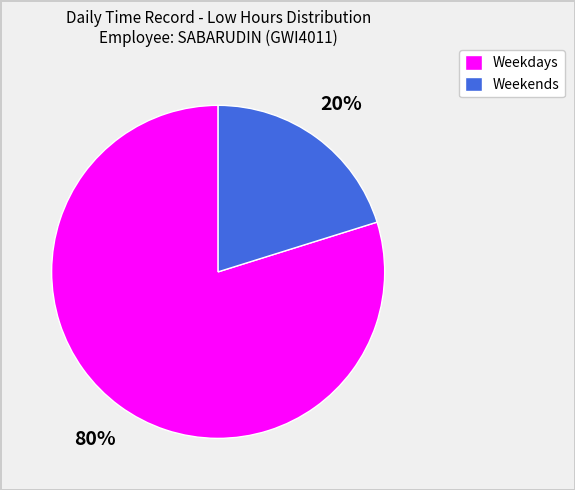

How many slices are in this pie chart?

2